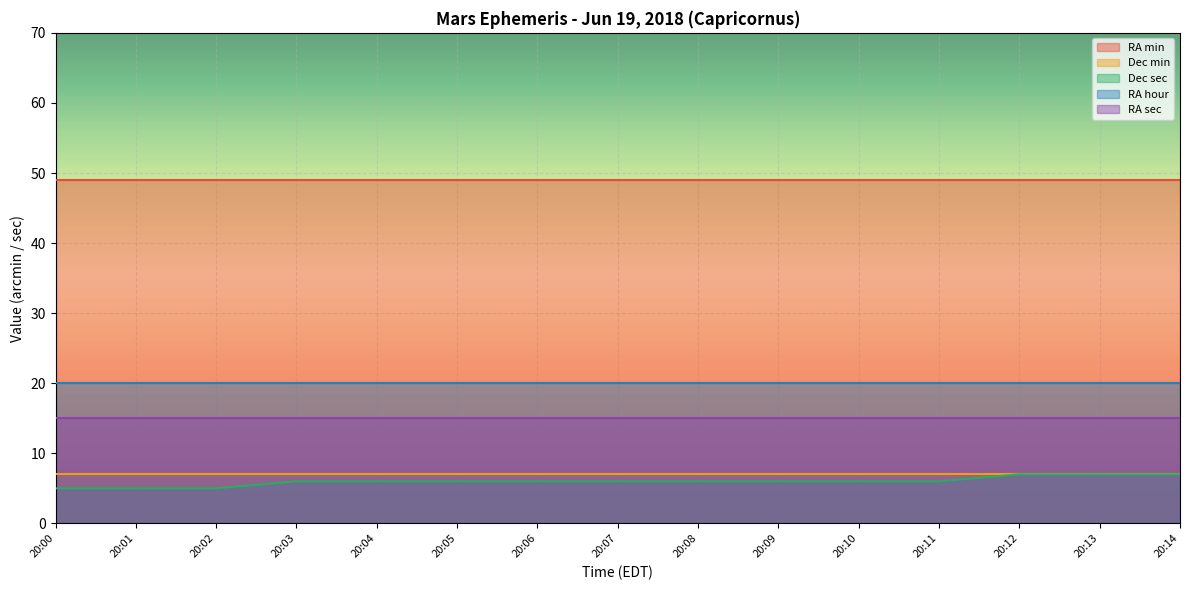

Rank the series by their maximum value, from highest to lowest.

RA min, RA hour, RA sec, Dec min, Dec sec